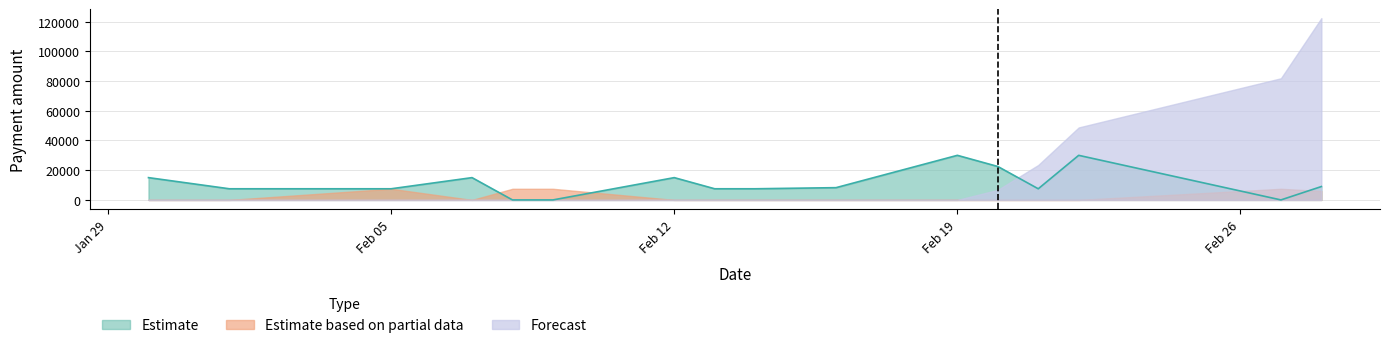

What is the total value across all series at Feb 19?

30000.0